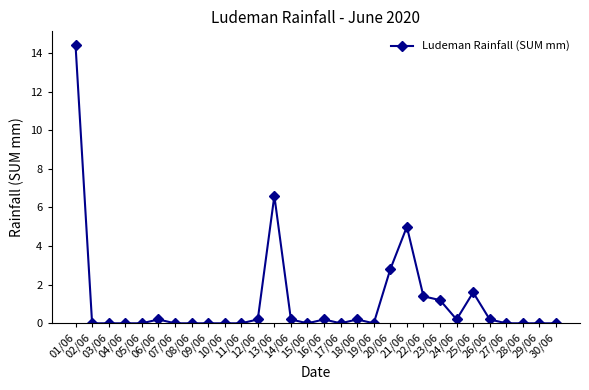

True or false: there are more than 0 points higher than both neighbors.

True